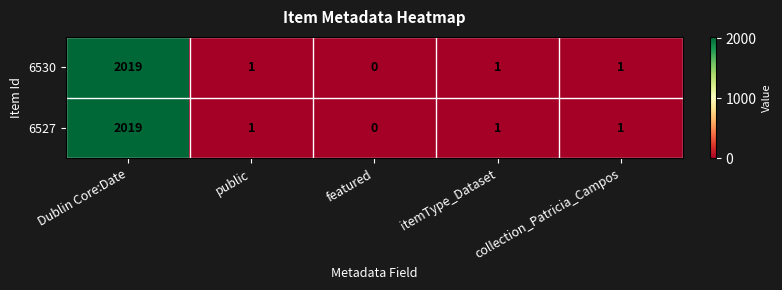

True or false: 6530 has a value of 2 at itemType_Dataset.

False